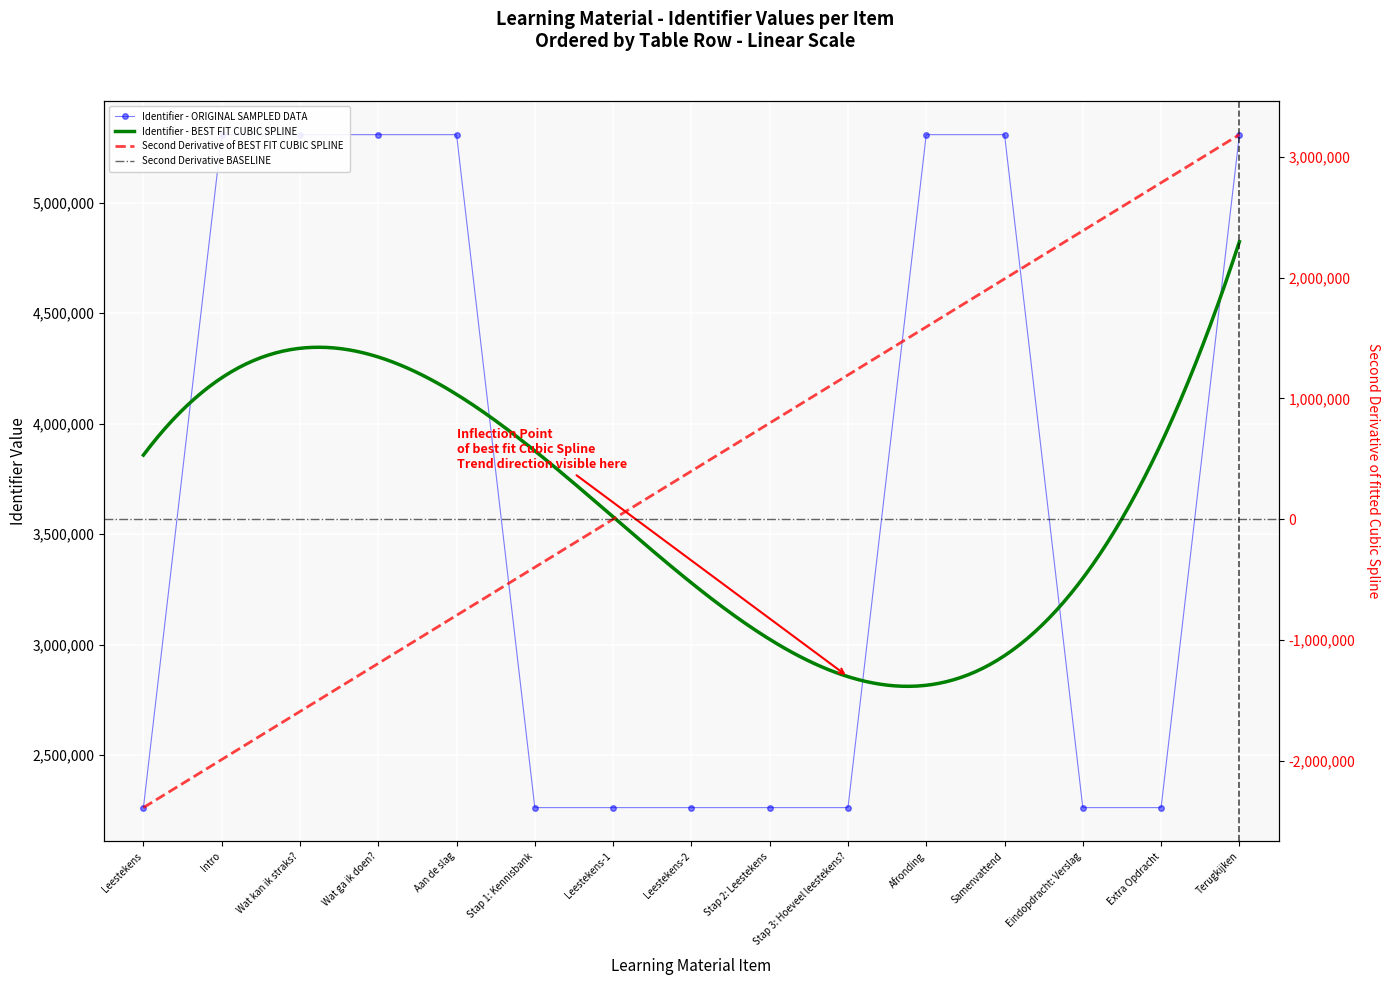

Where does the data first go above 2263086?

Intro